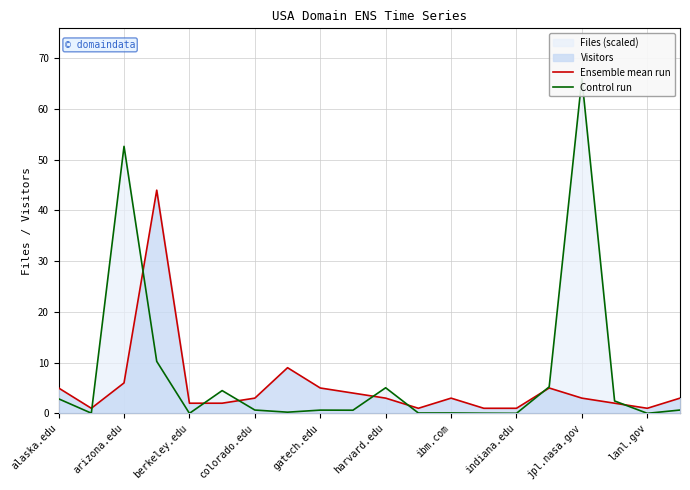

The Control run series shows 0.1 at 11. True or false?

False